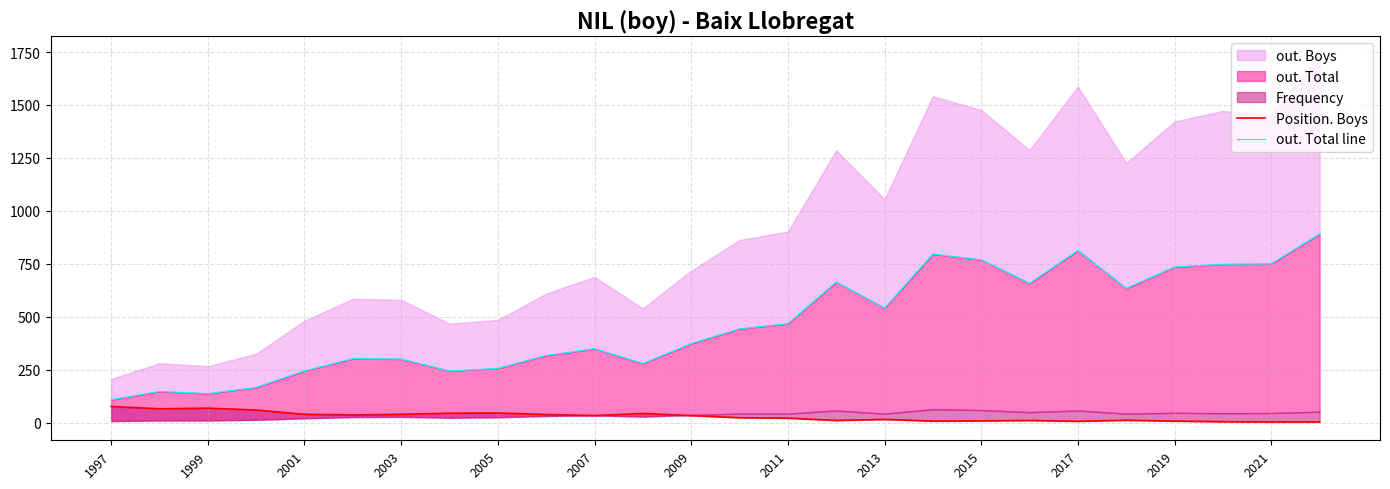

Is it true that out. Total line equals 1108 at 2017?

False